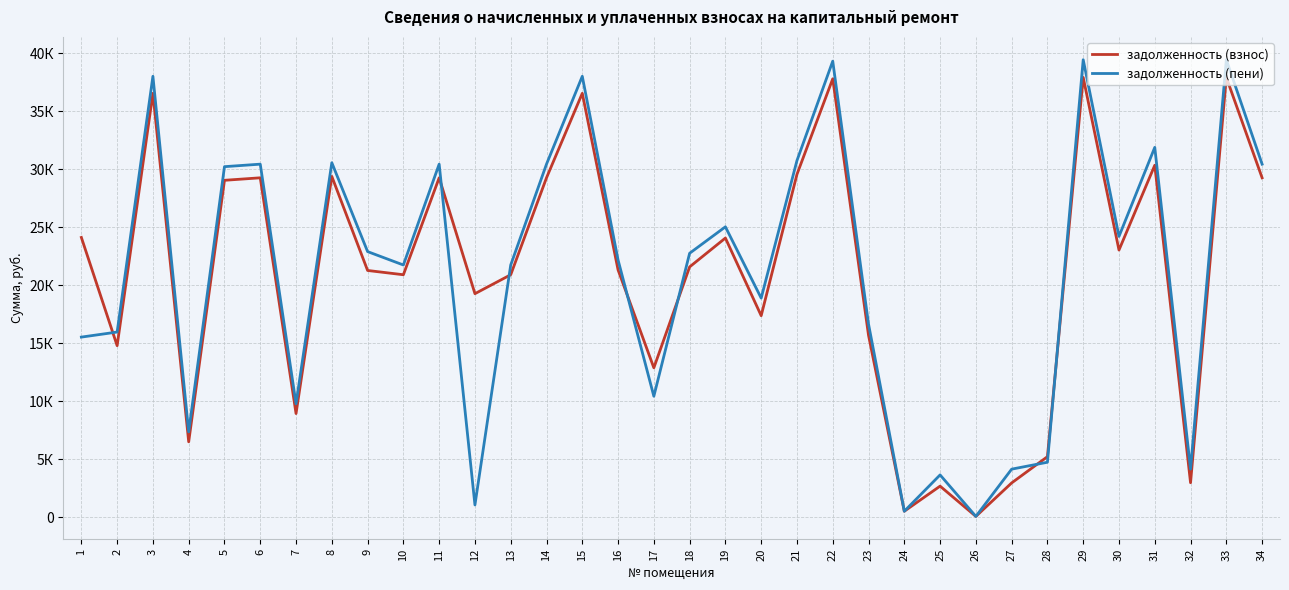

Is the value of задолженность (пени) at 14 greater than the value of задолженность (взнос) at 16?

Yes